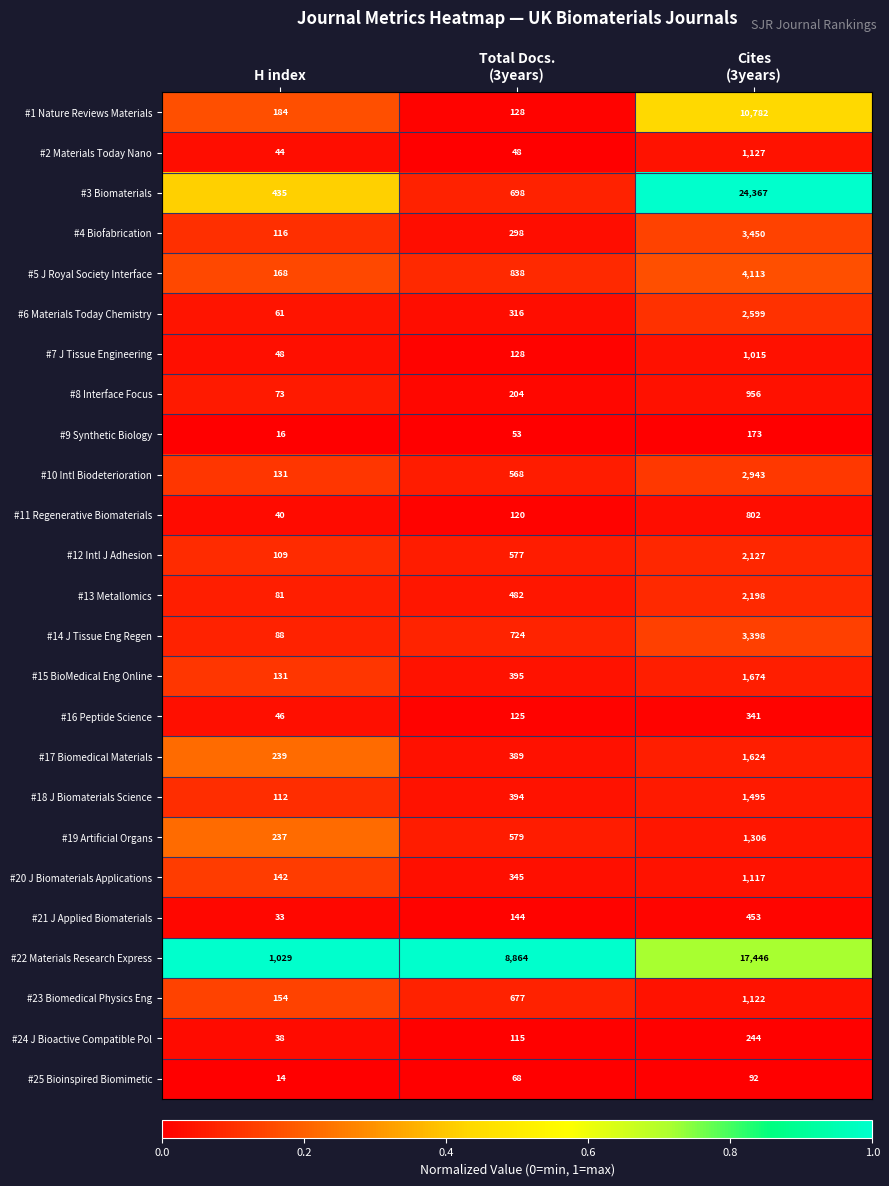

List the series in order of their peak value, highest first.

#3 Biomaterials, #22 Materials Research Express, #1 Nature Reviews Materials, #5 J Royal Society Interface, #4 Biofabrication, #14 J Tissue Eng Regen, #10 Intl Biodeterioration, #6 Materials Today Chemistry, #13 Metallomics, #12 Intl J Adhesion, #15 BioMedical Eng Online, #17 Biomedical Materials, #18 J Biomaterials Science, #19 Artificial Organs, #2 Materials Today Nano, #23 Biomedical Physics Eng, #20 J Biomaterials Applications, #7 J Tissue Engineering, #8 Interface Focus, #11 Regenerative Biomaterials, #21 J Applied Biomaterials, #16 Peptide Science, #24 J Bioactive Compatible Pol, #9 Synthetic Biology, #25 Bioinspired Biomimetic